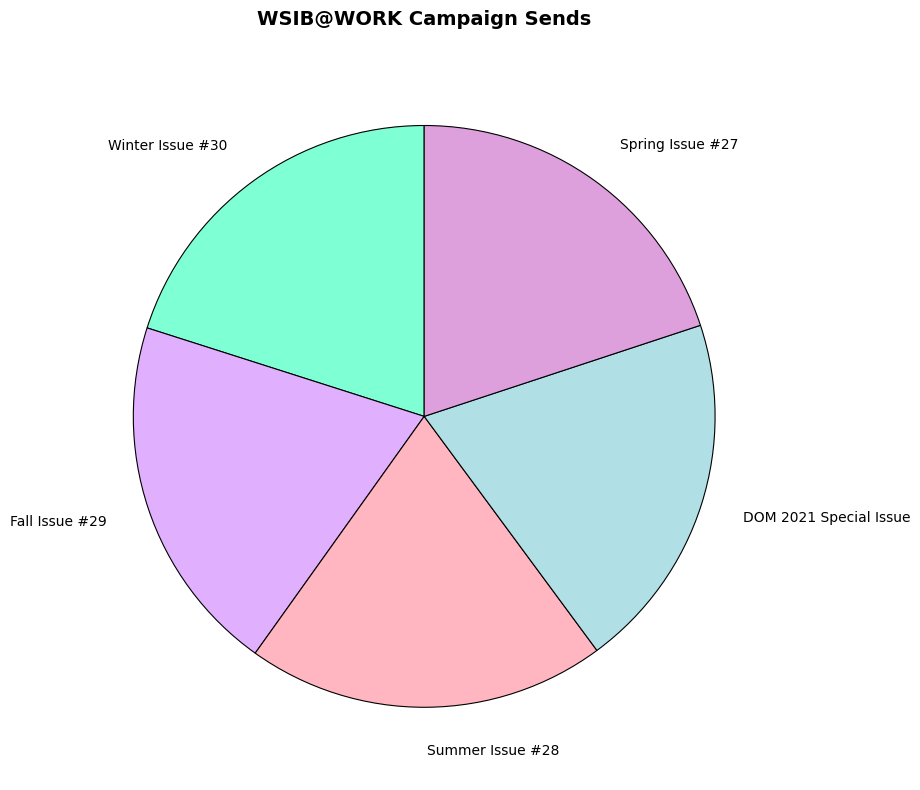

What is the ratio of the value at Fall Issue #29 to the value at Summer Issue #28?

1.0